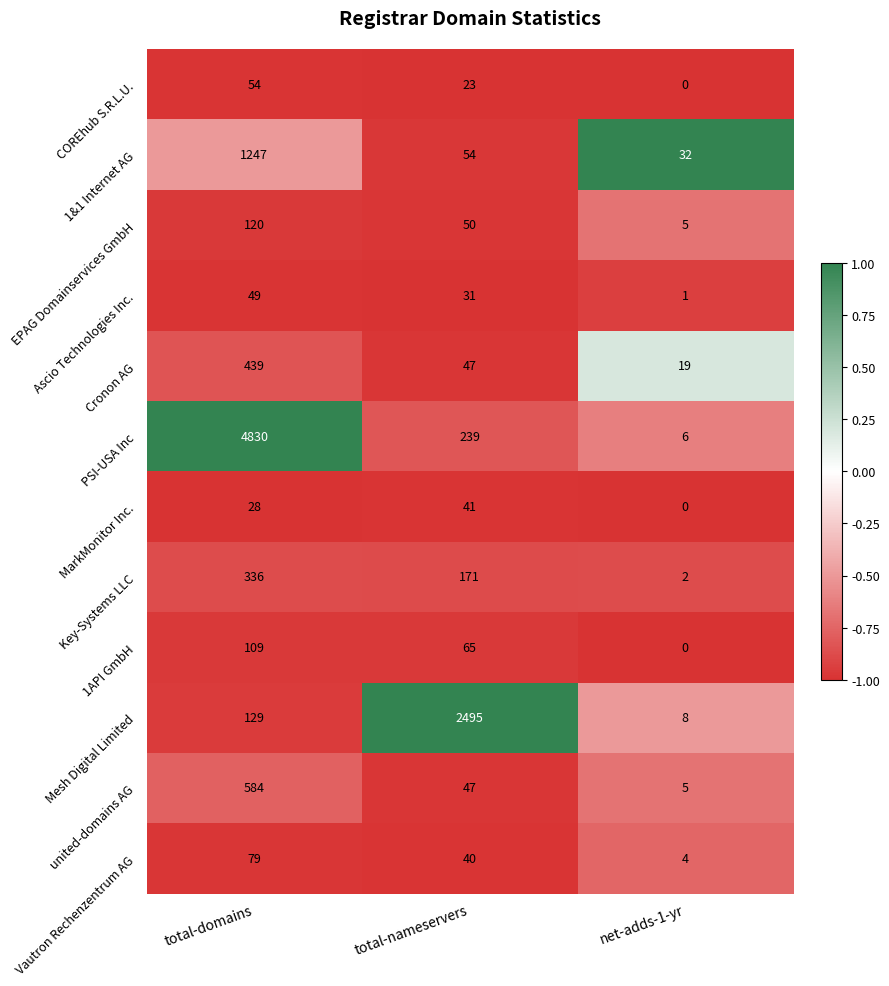

What is the total value across all series at net-adds-1-yr?

82